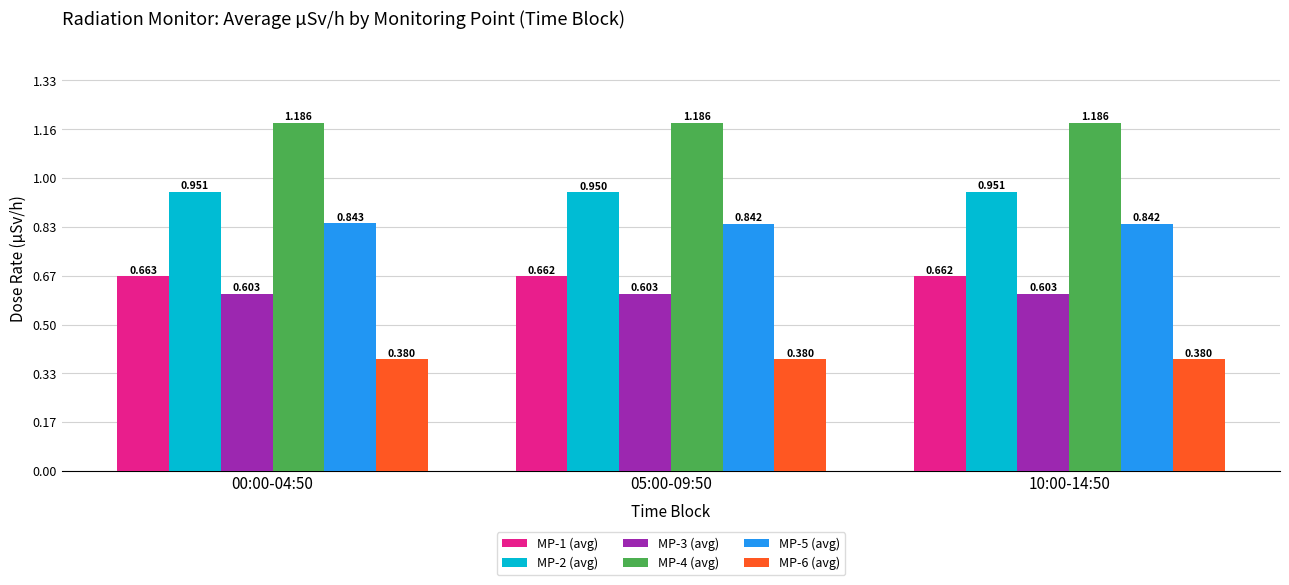

Rank the series at 10:00-14:50 from lowest to highest value.

MP-6 (avg), MP-3 (avg), MP-1 (avg), MP-5 (avg), MP-2 (avg), MP-4 (avg)